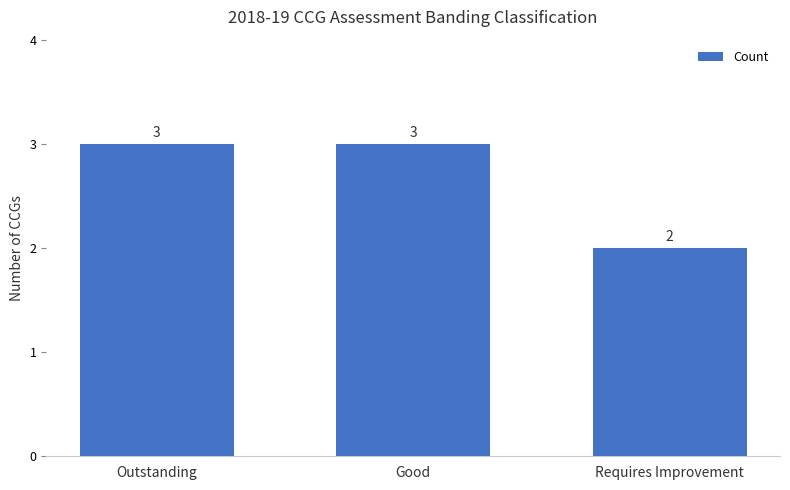

Between Outstanding and Requires Improvement, which is larger?

Outstanding